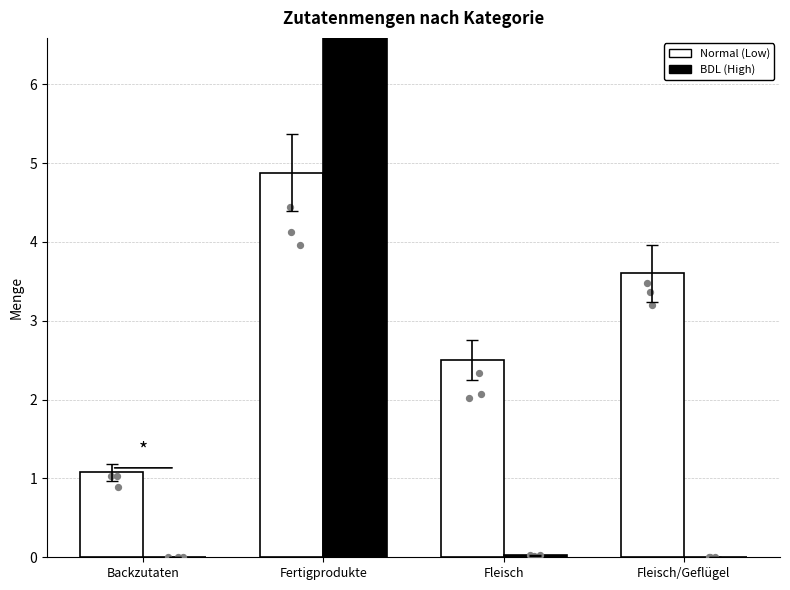

Is the value of Normal (Low) at Fleisch/Geflügel greater than the value of BDL (High) at Backzutaten?

Yes